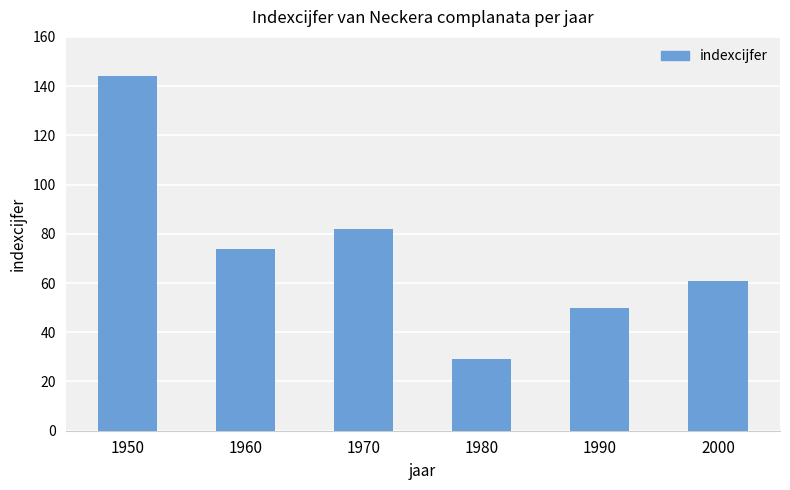

Which label corresponds to the largest value in the chart?

1950